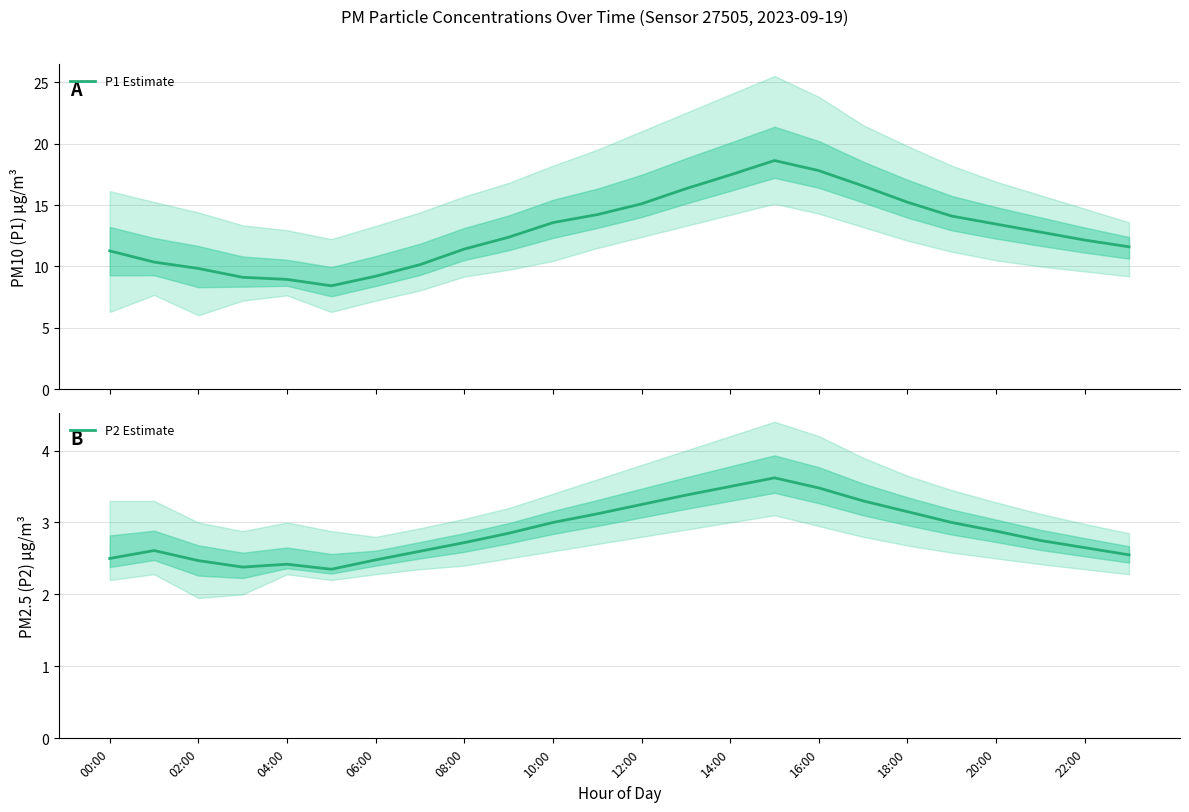

True or false: P2 Estimate has a value of 2.9 at 20:00.

True